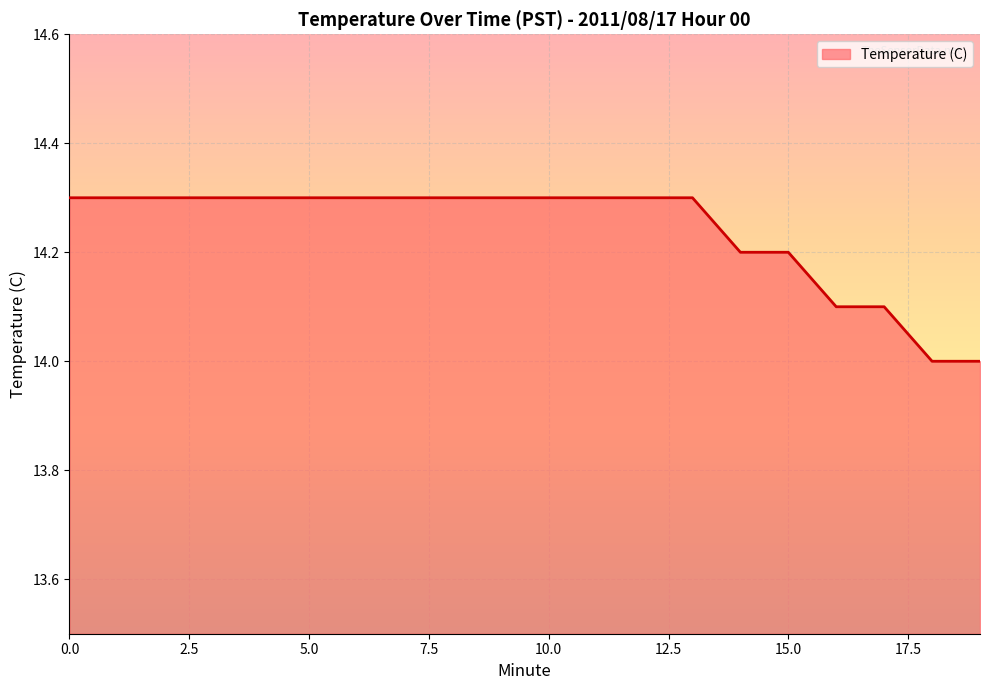

What is the difference between the maximum and minimum values?

0.3